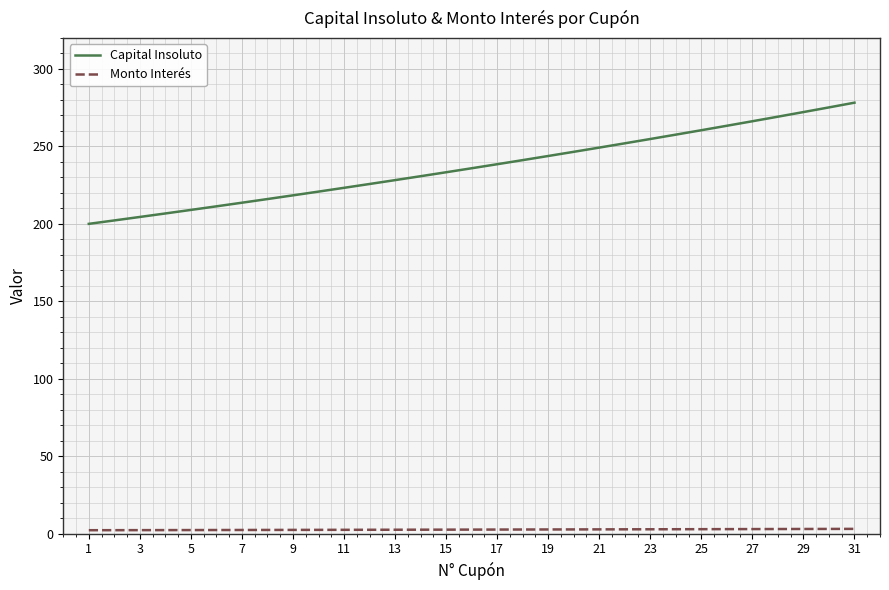

What is the difference between the maximum and minimum values in the Capital Insoluto series?

78.2